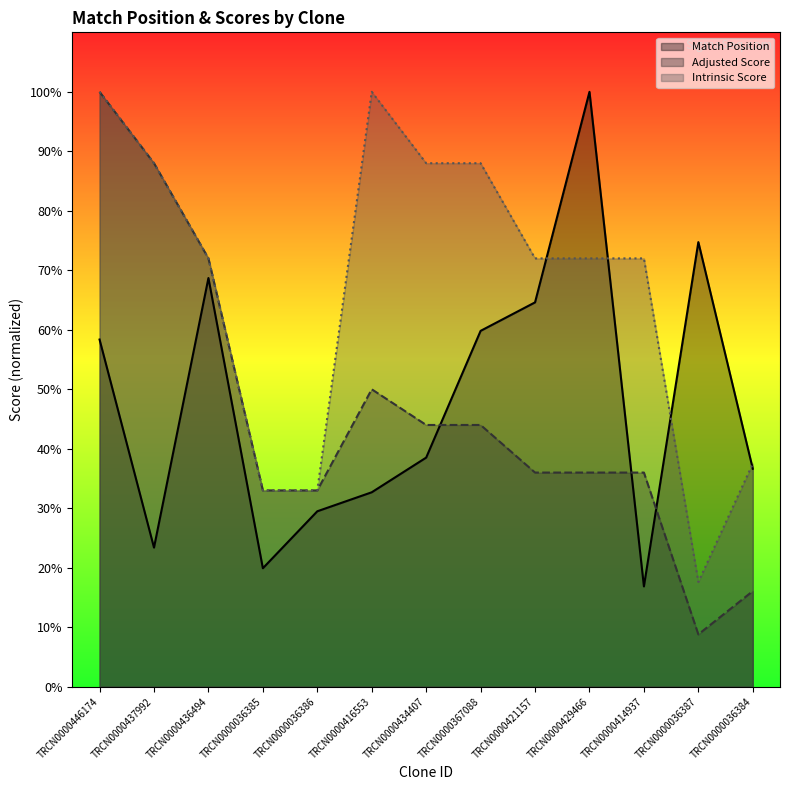

What is the difference between the highest and lowest values at TRCN0000367088?

44.0